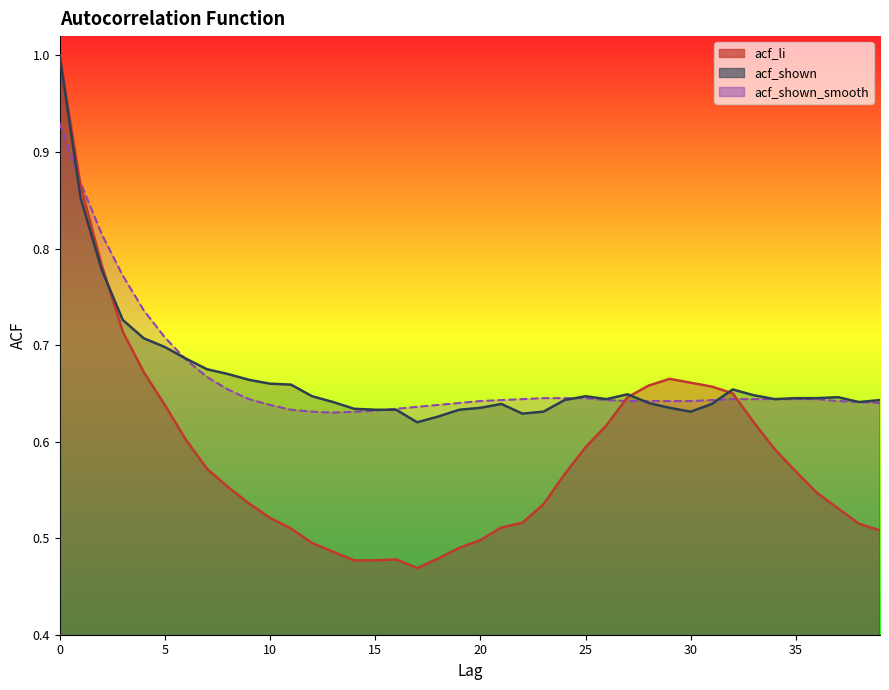

Where is the first local minimum for acf_li?

17